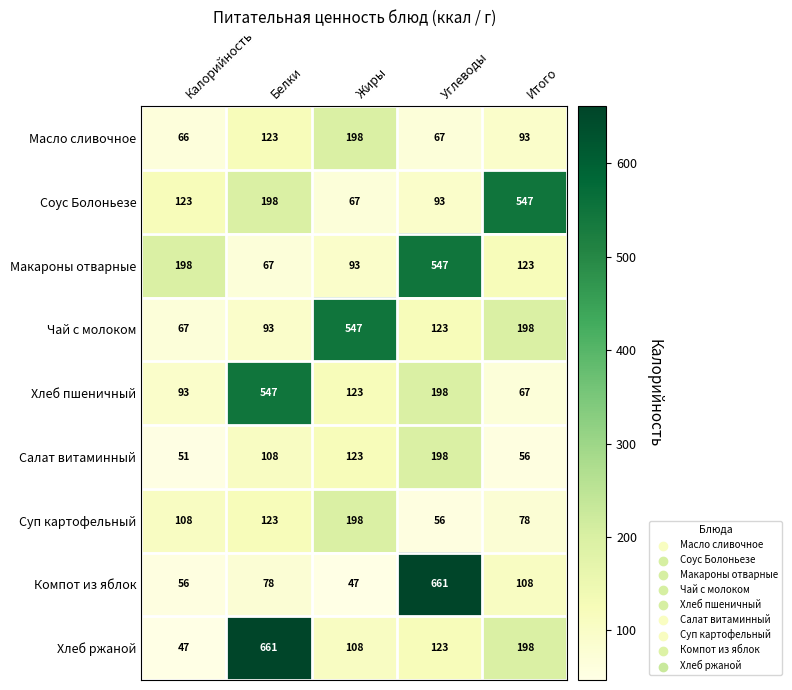

What is the minimum value shown in the chart?

47